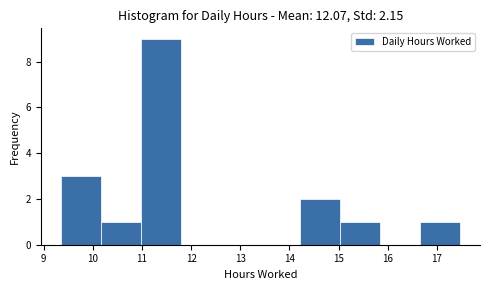

Over which range of the x-axis is the bar tallest?

11.0 to 11.8